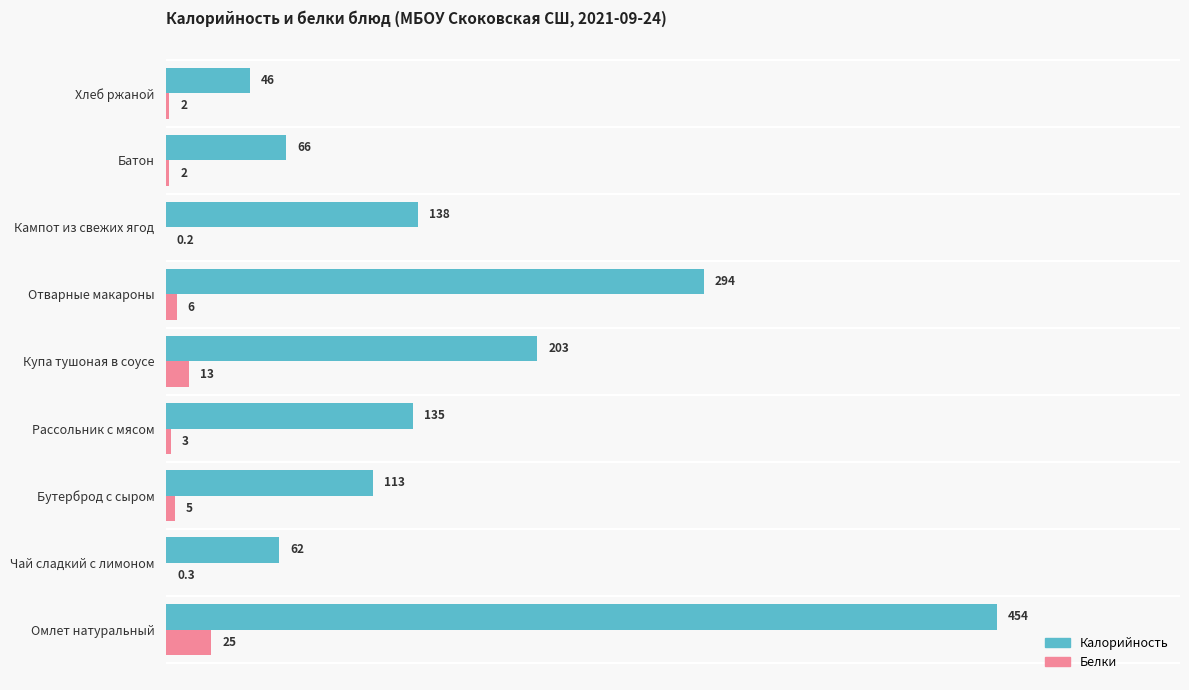

What is the sum of all Белки values?

56.5